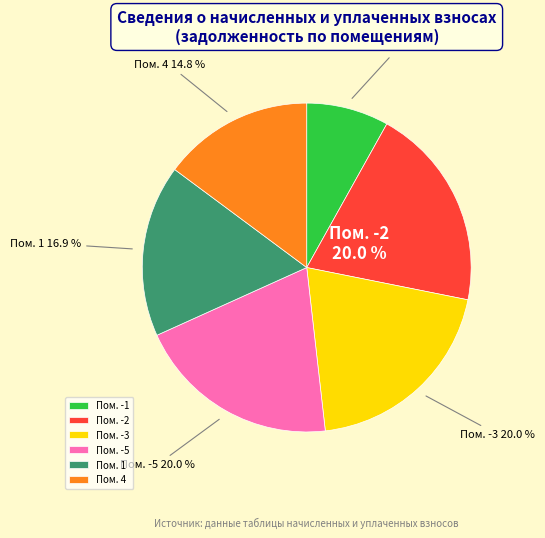

Which has a higher value, Пом. -1 or Пом. 1?

Пом. 1